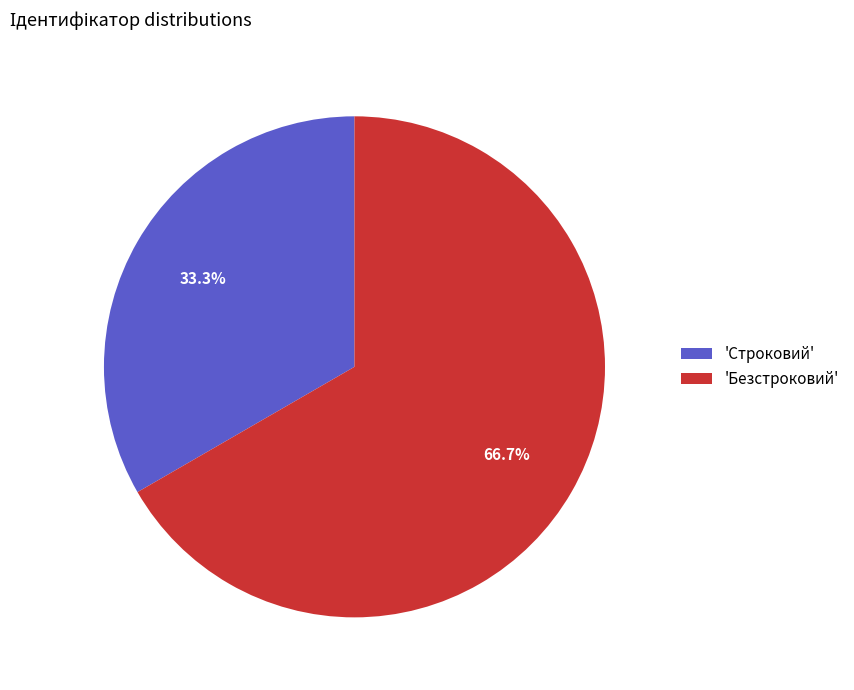

Do 'Безстроковий' and 'Строковий' together represent more than half of the pie?

Yes